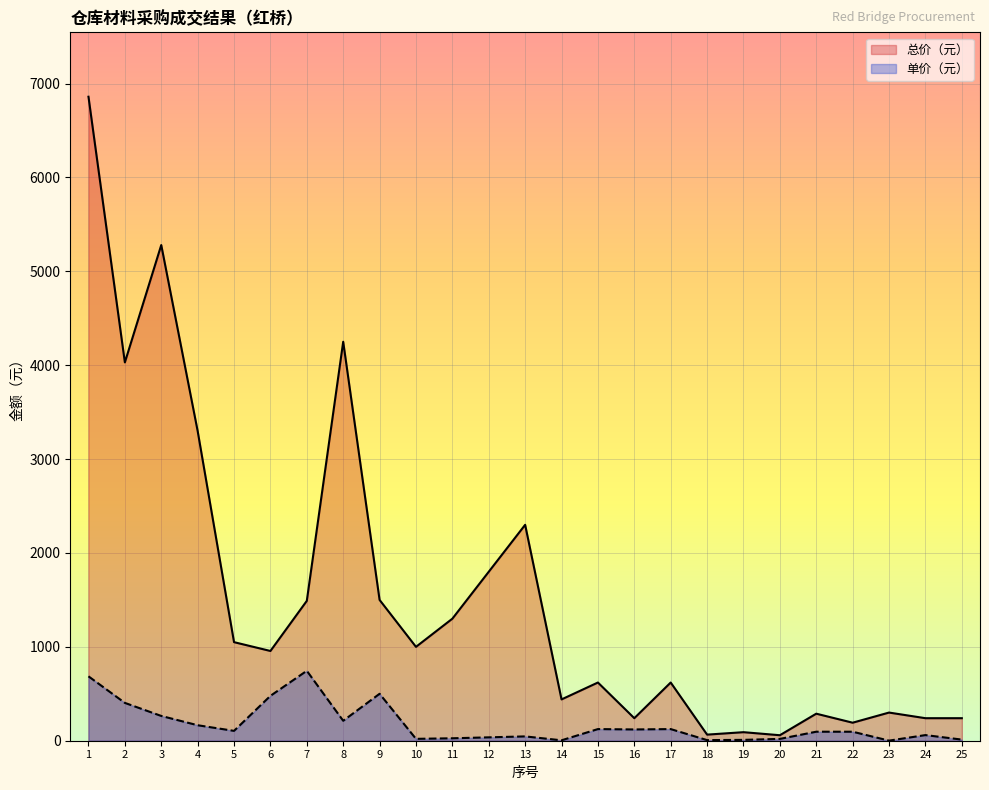

True or false: 总价（元） has a value of 2169.3 at 9.

False